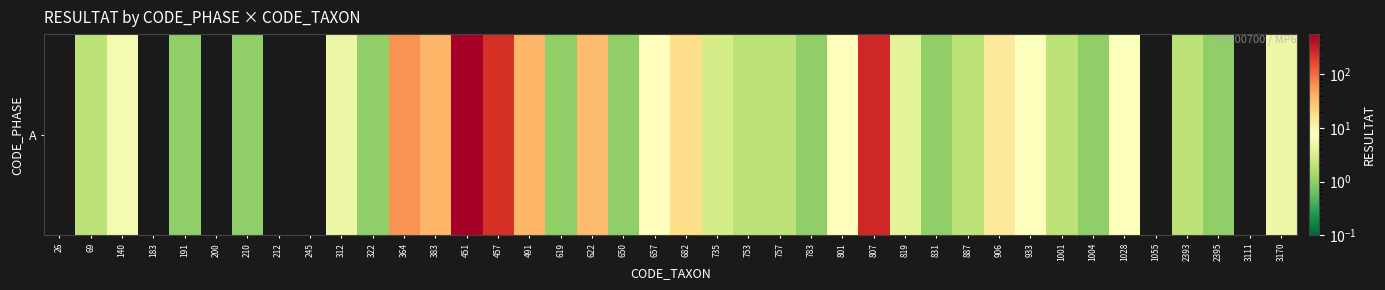

The chart shows a value of 254 at 245. True or false?

False